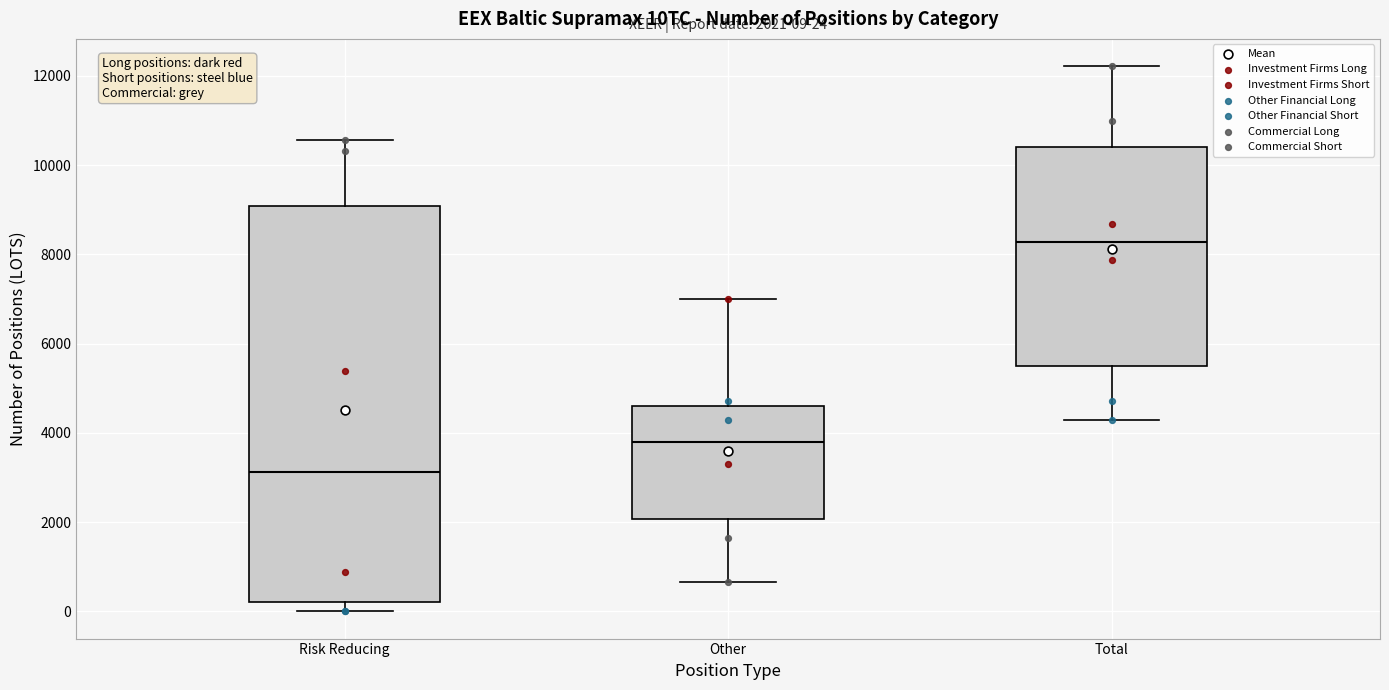

Which box is the tallest, from its lower edge to its upper edge?

Risk Reducing